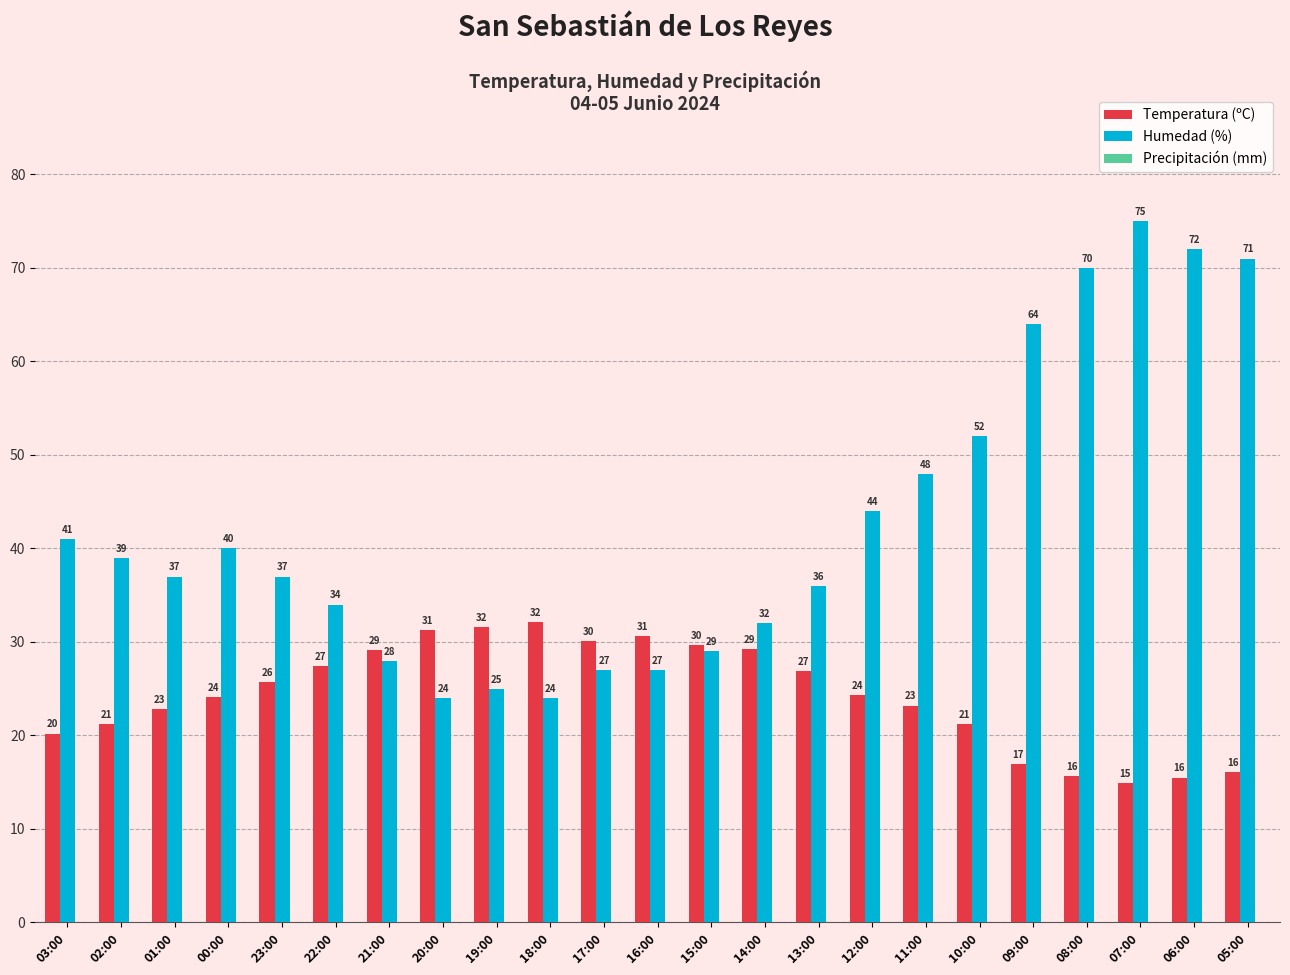

What is the average value of the Temperatura (ºC) series?

24.3